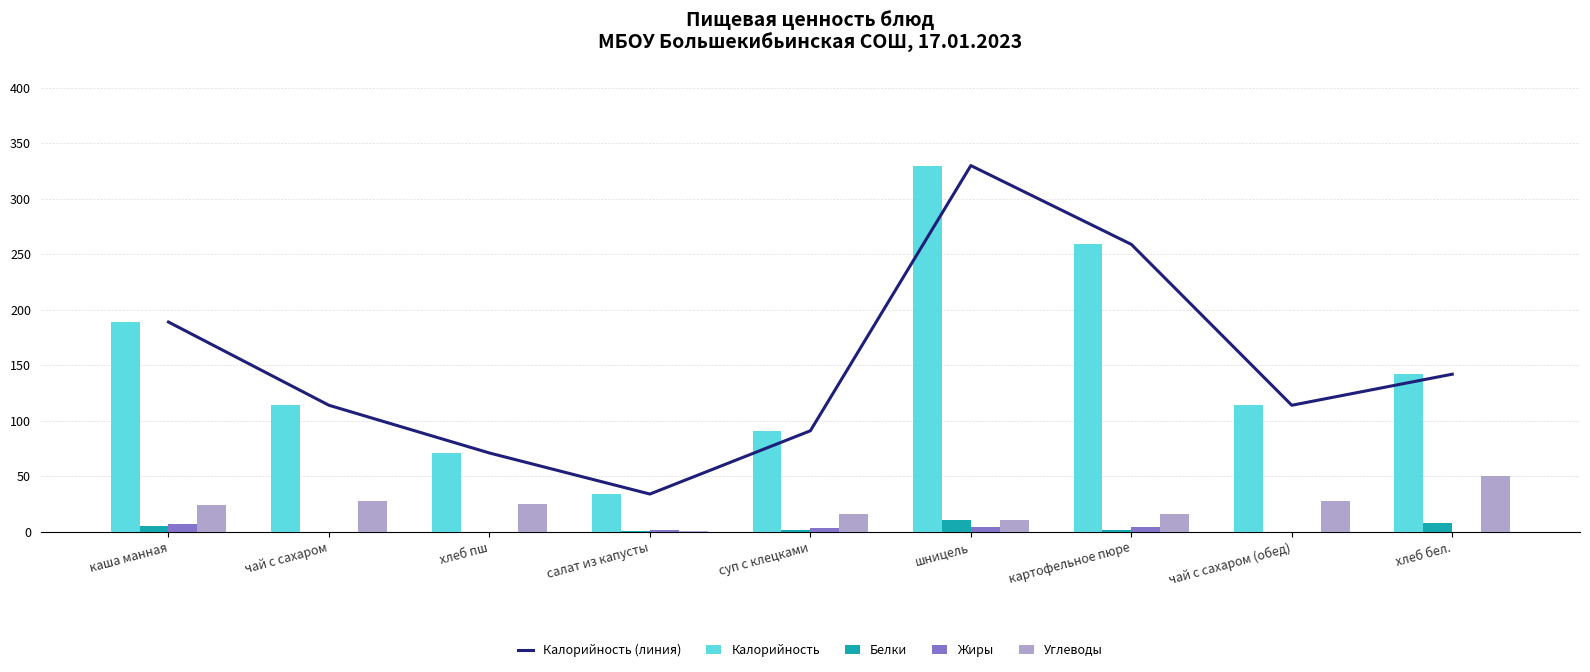

Reading left to right, list all the values displayed in this chart.

Калорийность (линия): 189	114	71	34	91	330	259	114	142
Калорийность: 189	114	71	34	91	330	259	114	142
Белки: 5	0	0	1	2	11	2	0	8
Жиры: 7	0	0	2	3	4	4	0	0
Углеводы: 24	28	25	1	16	11	16	28	50